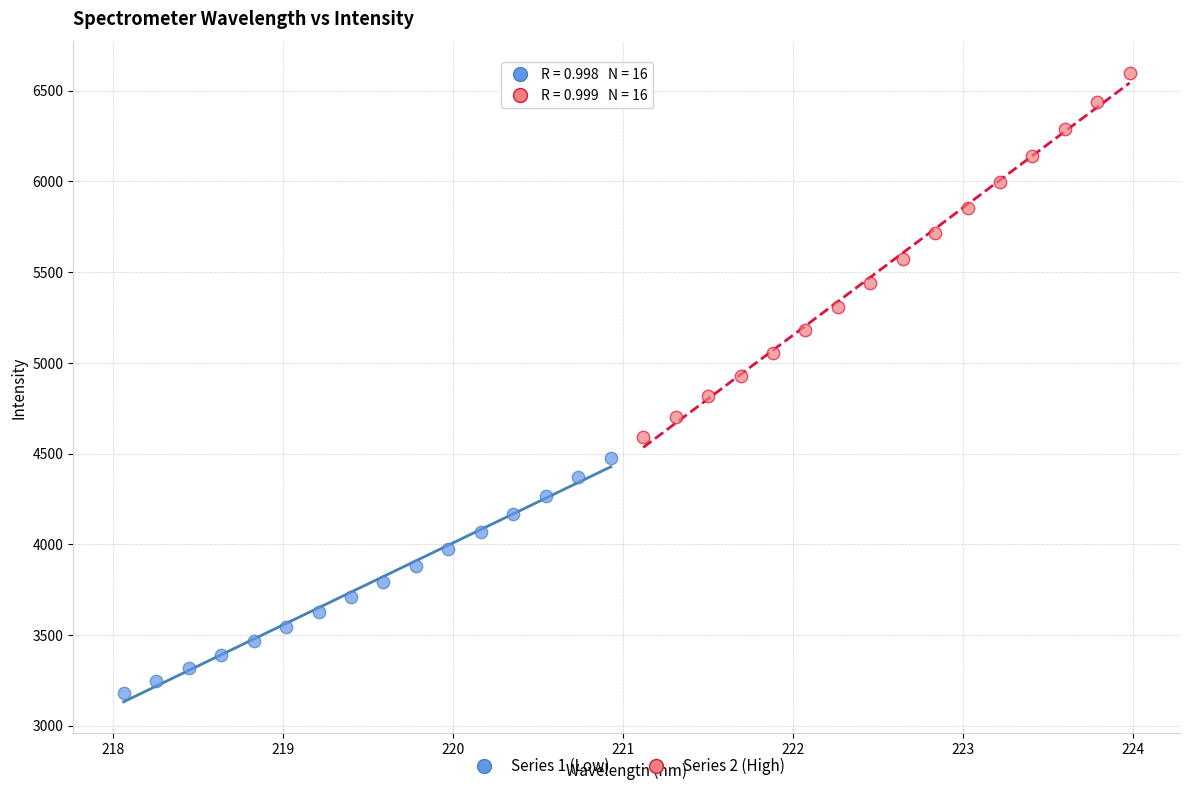

Which series has the largest Y range (max minus min)?

Series 2 (High)